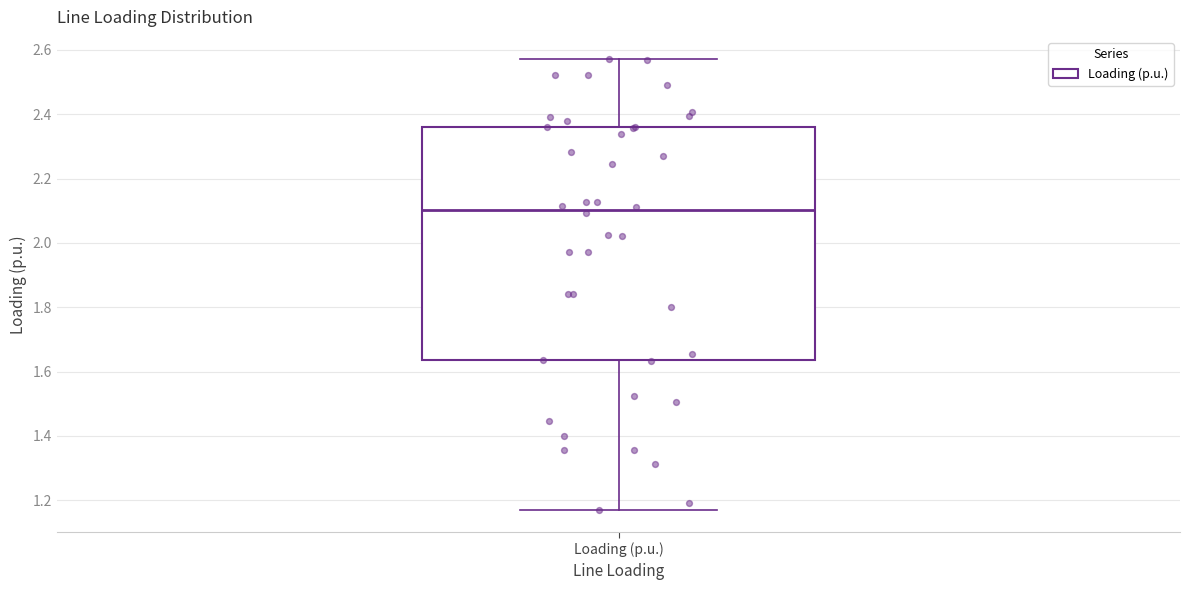

Where is the upper edge of the box for Loading (p.u.) on the y-axis? The values are not printed on the chart, so give them approximately, as read against the axis.

2.36